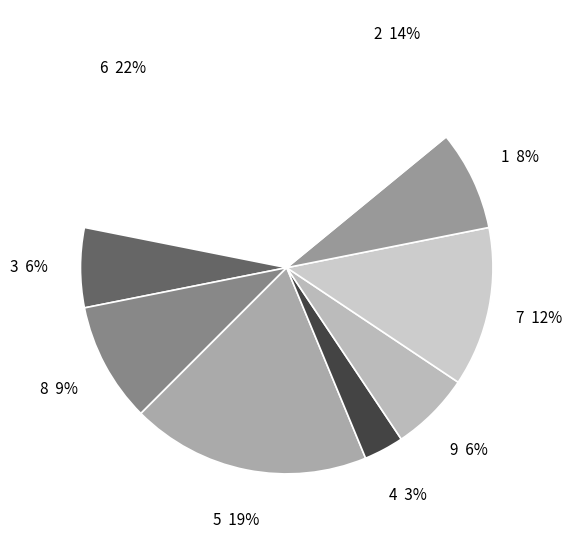

True or false: 6 accounts for 14% of the total.

False